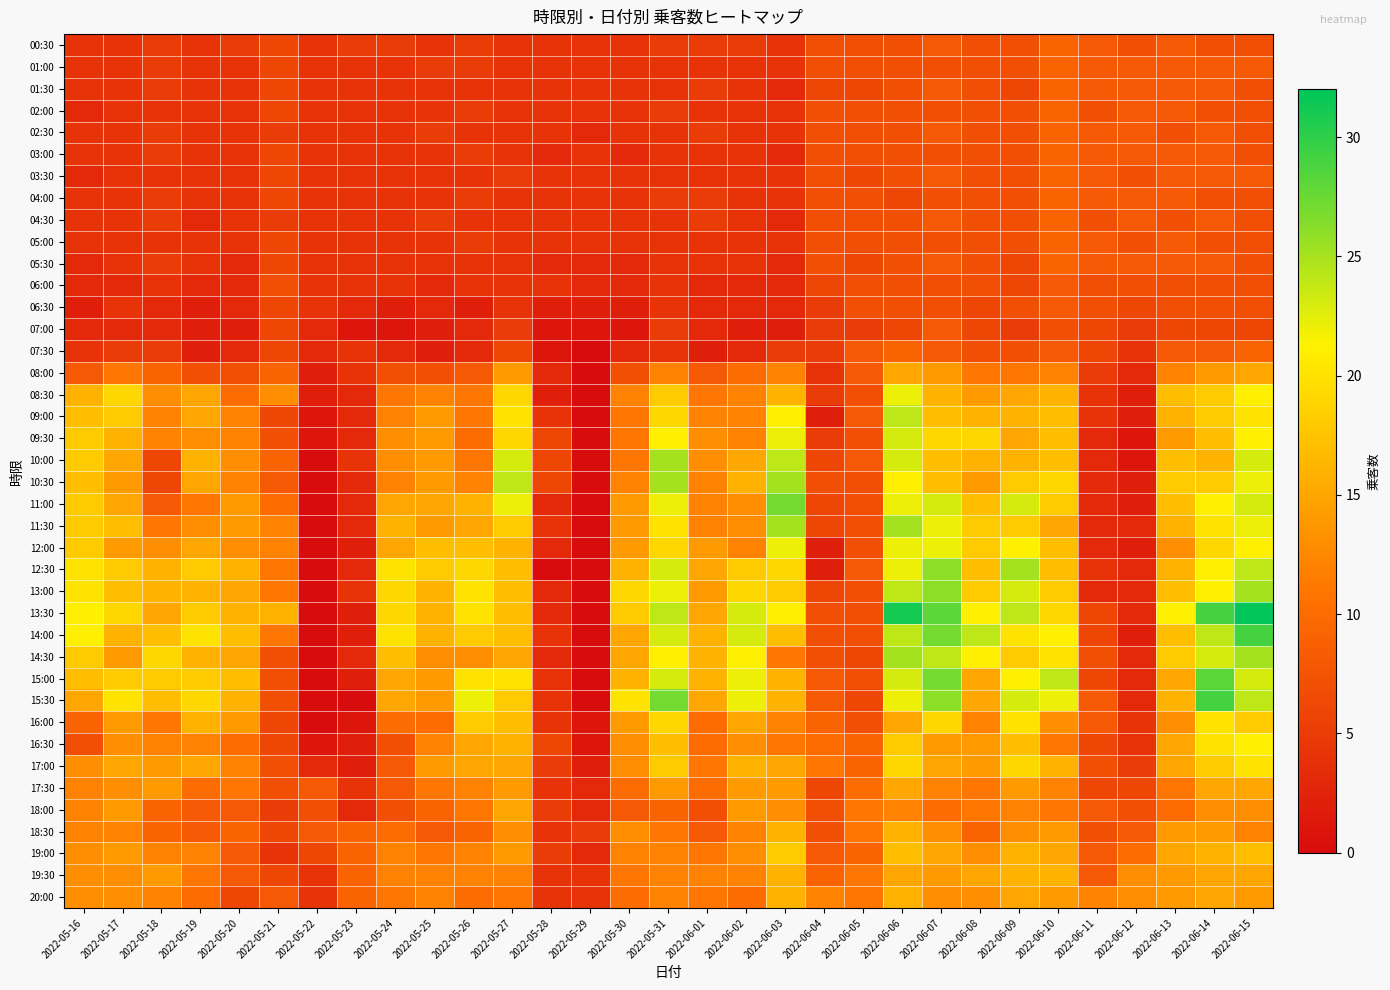

List the series in order of their peak value, lowest first.

06:00, 06:30, 07:00, 00:30, 01:00, 01:30, 02:00, 02:30, 03:00, 03:30, 04:00, 04:30, 05:00, 05:30, 07:30, 08:00, 17:30, 18:00, 18:30, 19:30, 20:00, 19:00, 16:00, 17:00, 16:30, 08:30, 12:00, 09:30, 09:00, 10:00, 10:30, 11:30, 14:30, 12:30, 13:00, 11:00, 15:00, 14:00, 15:30, 13:30